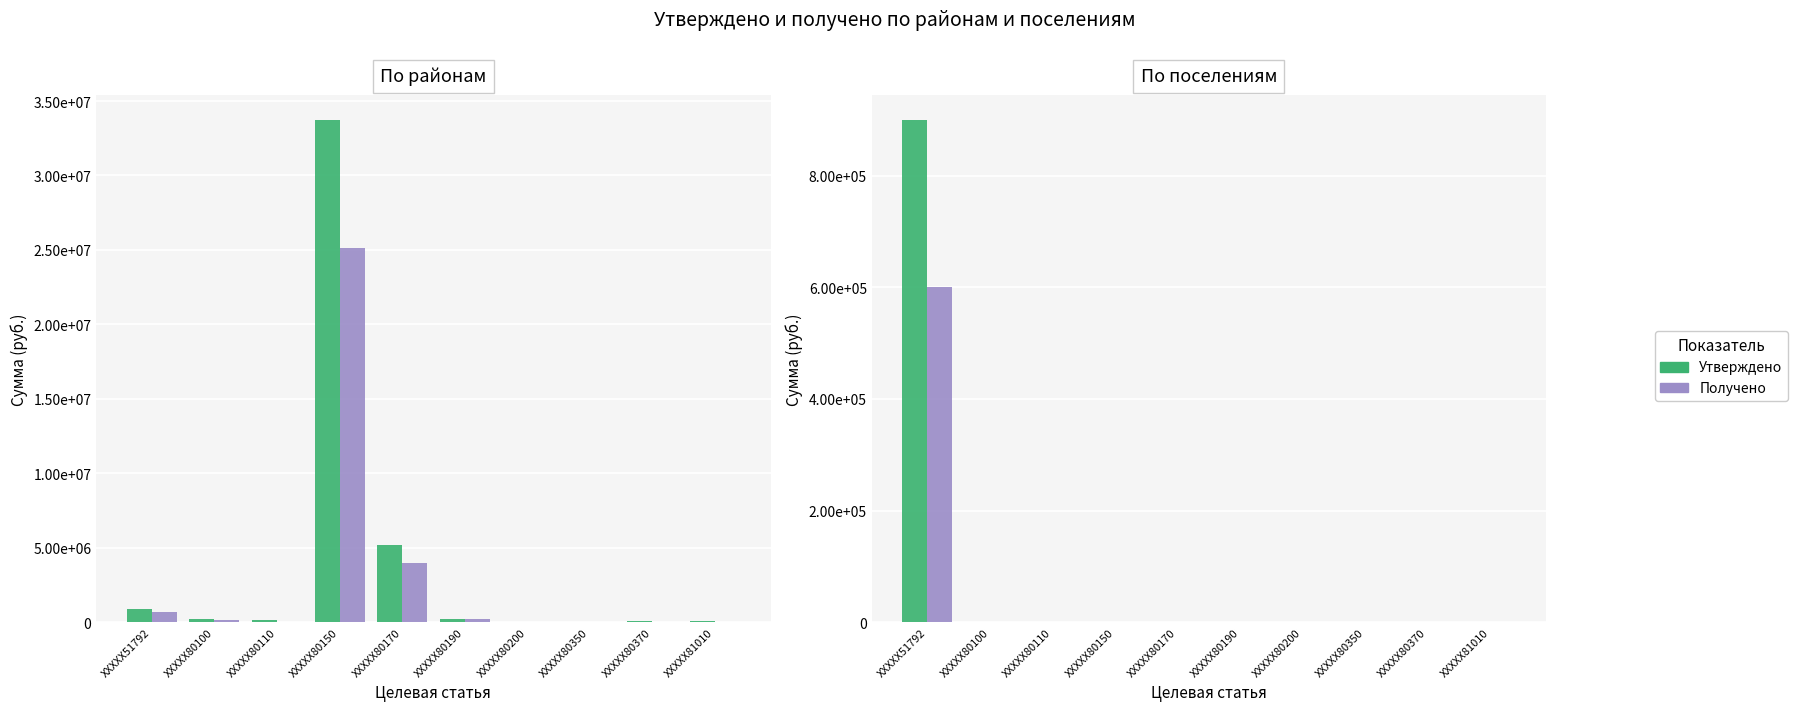

What is the difference between the Утверждено - по районам values at XXXXX80100 and XXXXX80150?

33515379.8